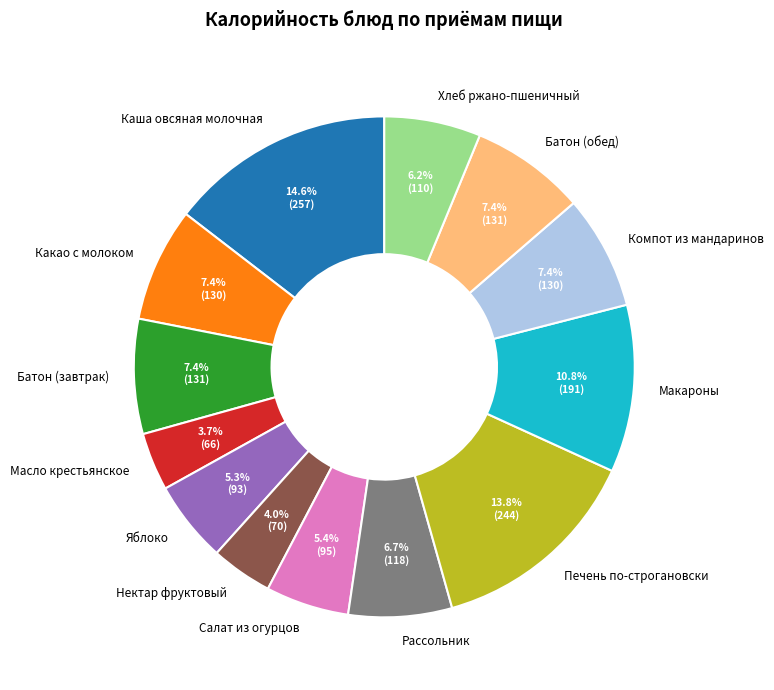

Is Батон (завтрак) the majority of the pie?

No